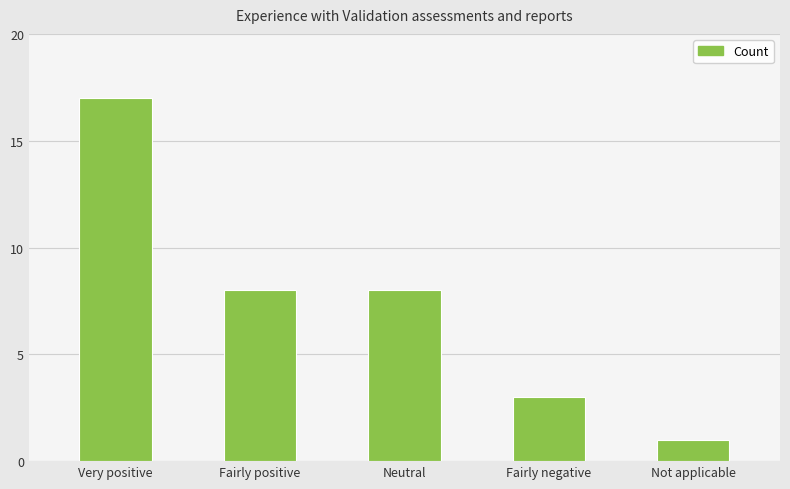

What is the minimum value shown in the chart?

1